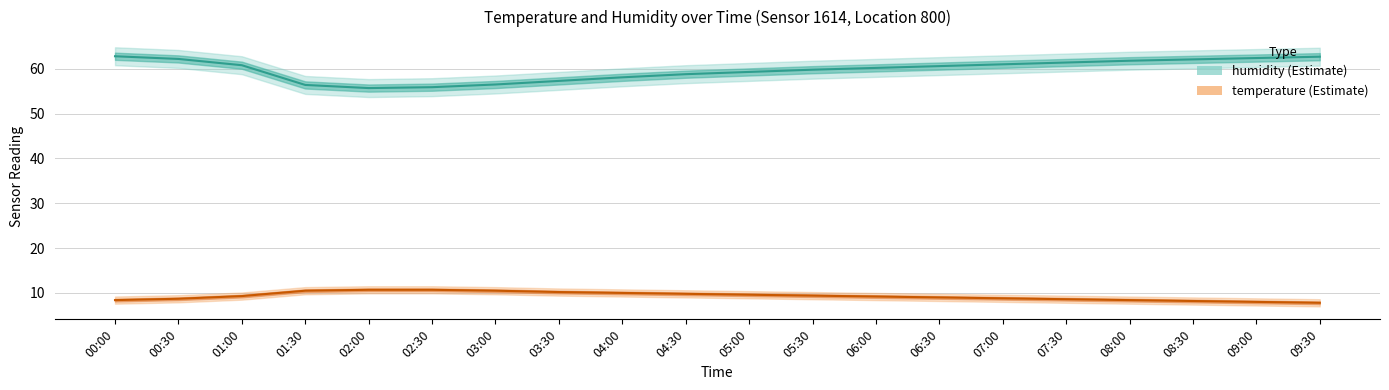

Which category has the lowest value across all series?

09:30